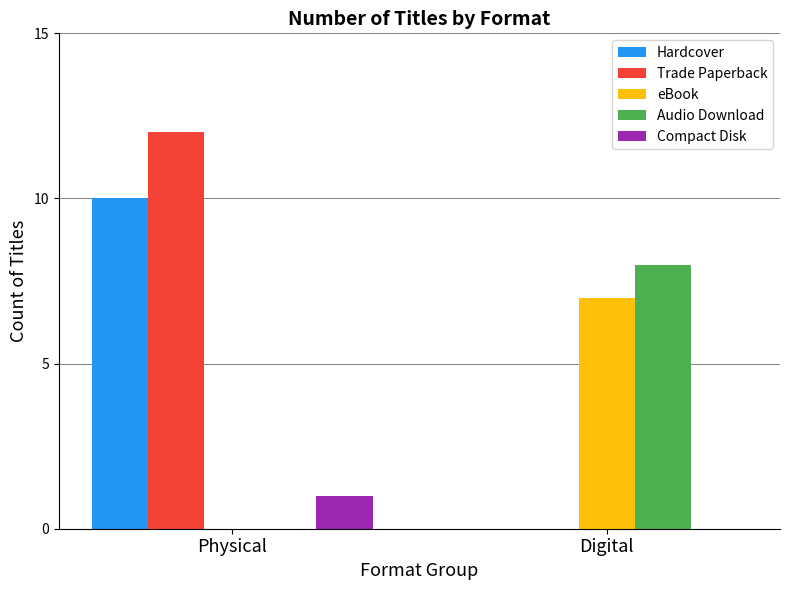

Which category has the highest value across all series?

Physical